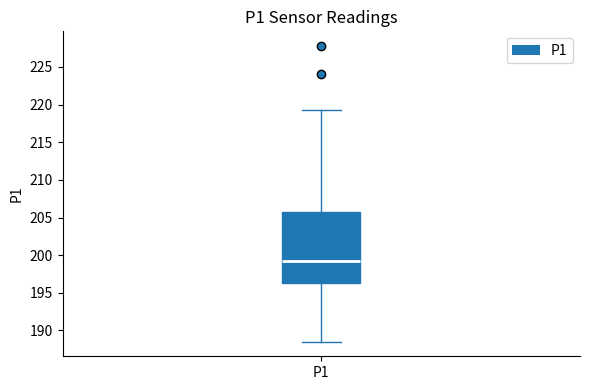

Where is the upper edge of the box for P1 on the y-axis? The values are not printed on the chart, so give them approximately, as read against the axis.

206.0